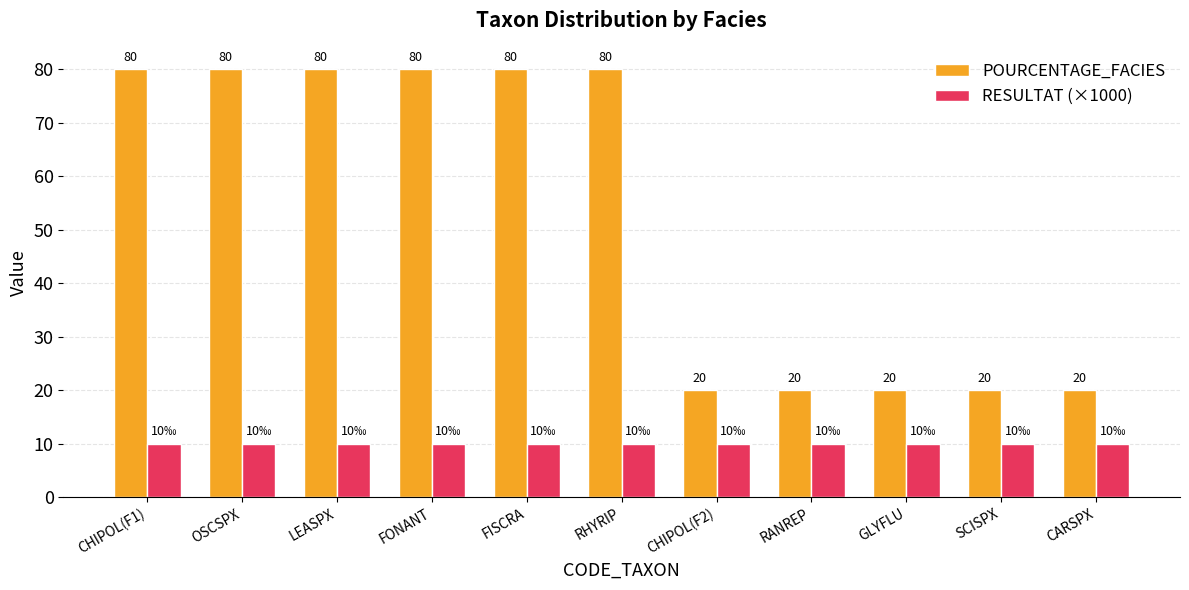

What is the difference between the highest and lowest values at FONANT?

70